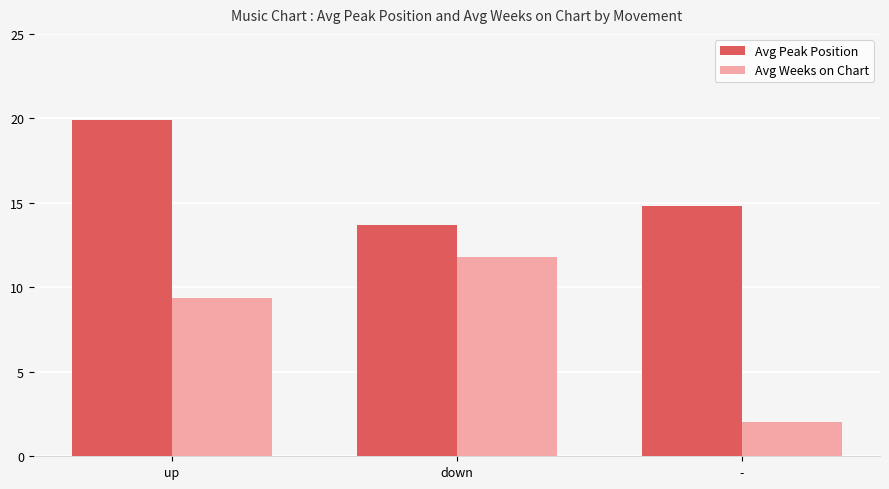

Which label corresponds to the smallest value in the chart?

-